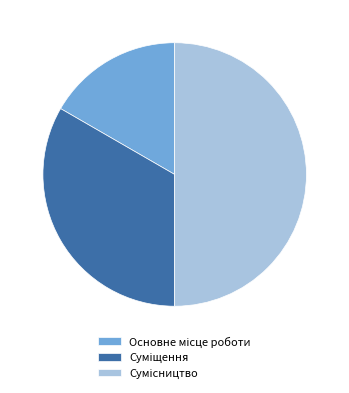

How many segments does this pie chart have?

3